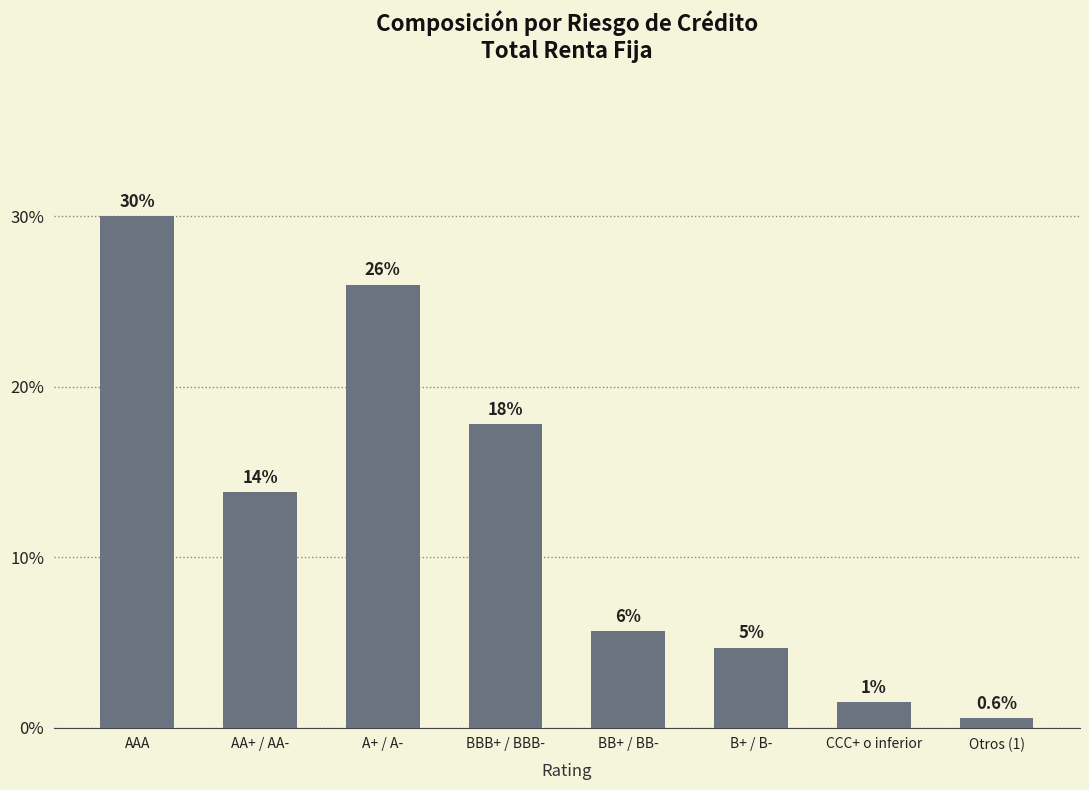

Are the bars horizontal?

No